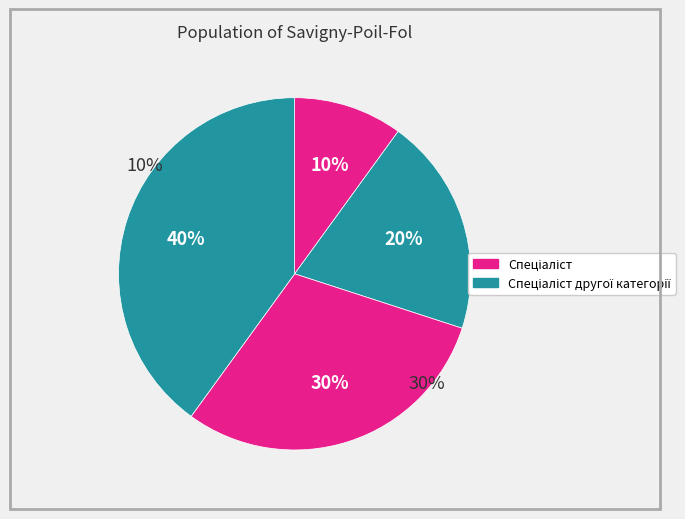

True or false: Спеціаліст вищої категорії accounts for 51% of the total.

False